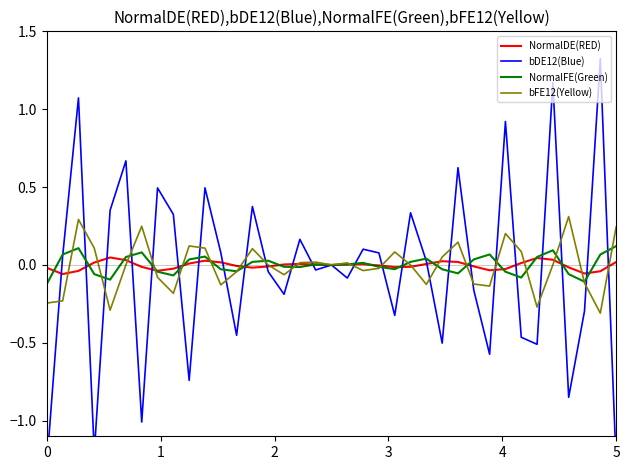

Count the number of data series in this chart.

4